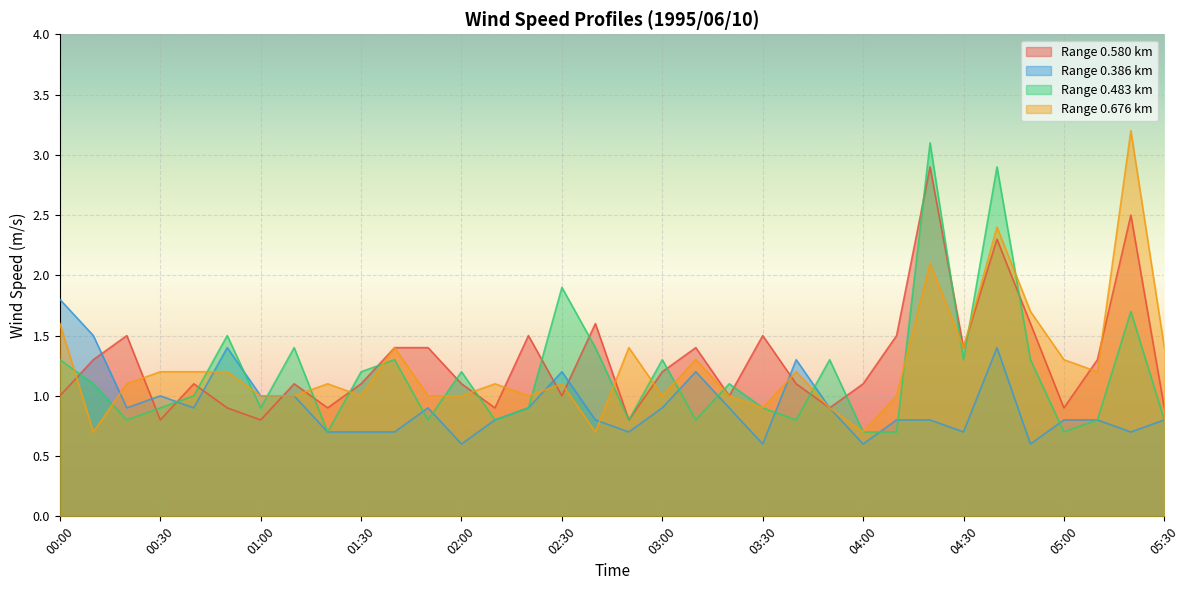

What is the label of the 31st point from the right?

00:30